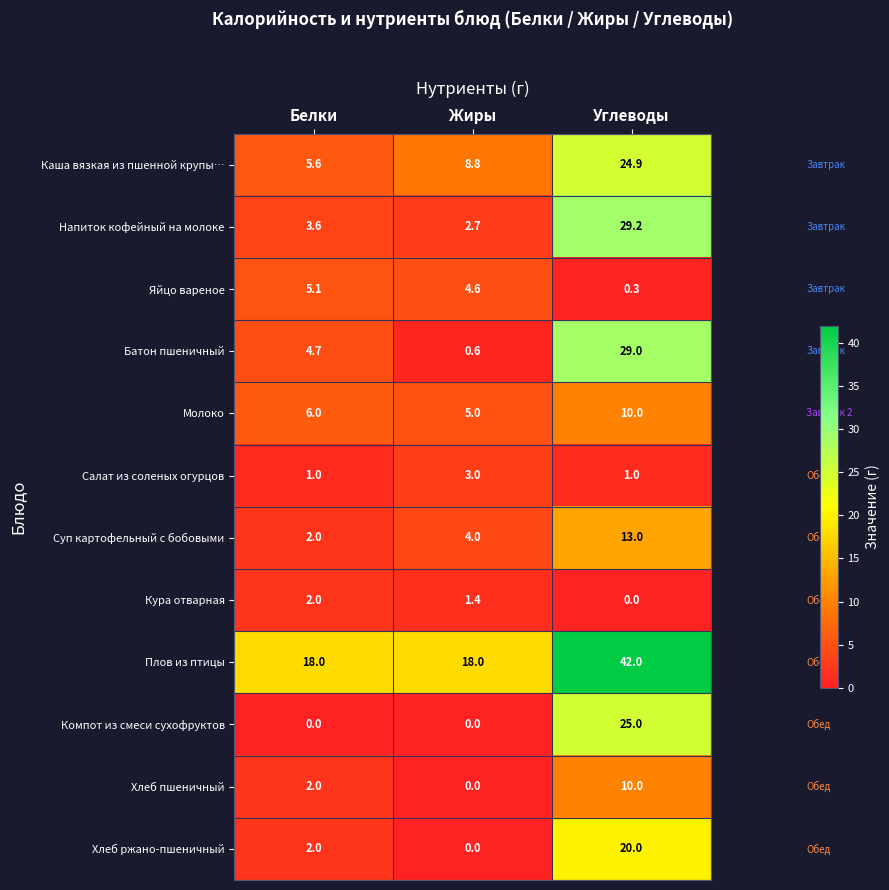

List the labels in order of Батон пшеничный value, smallest first.

Жиры, Белки, Углеводы